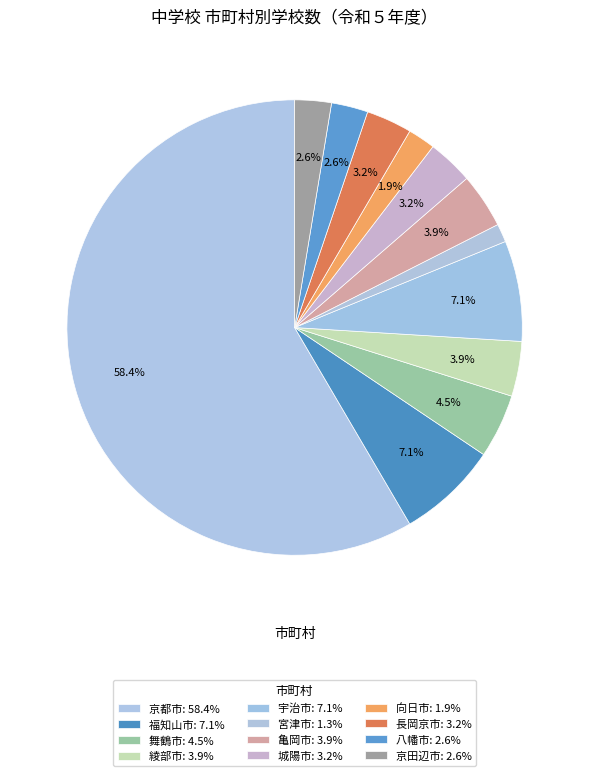

Is it true that 八幡市 is 16% of the pie?

False